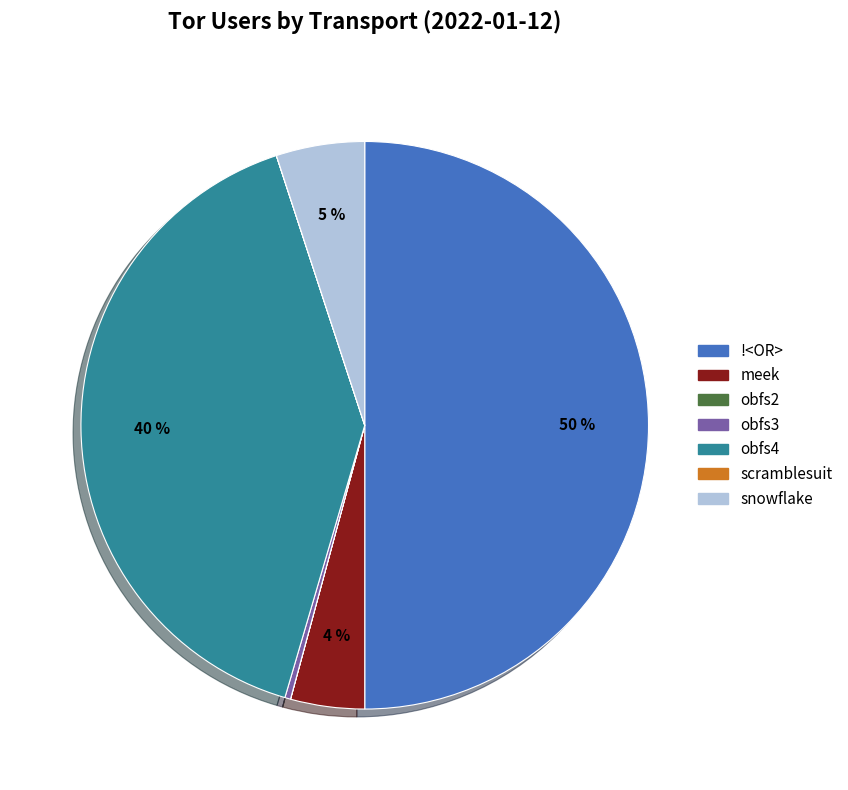

What is the largest slice in the pie chart?

!<OR>